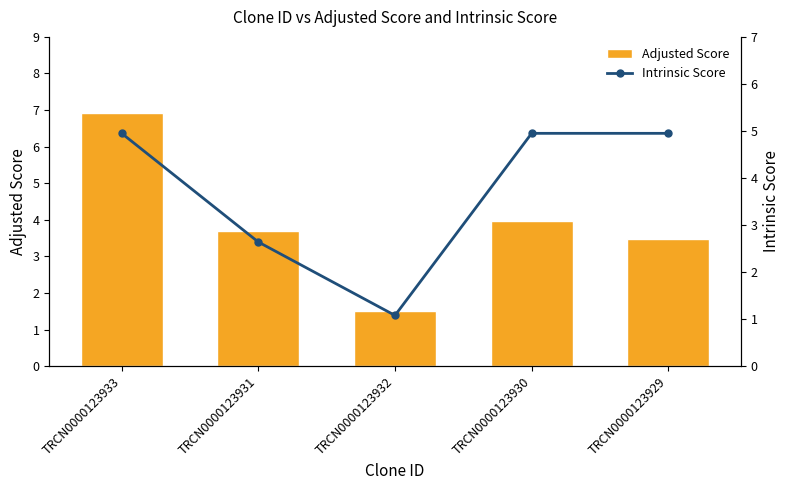

How many data points in Adjusted Score are less than 3?

1